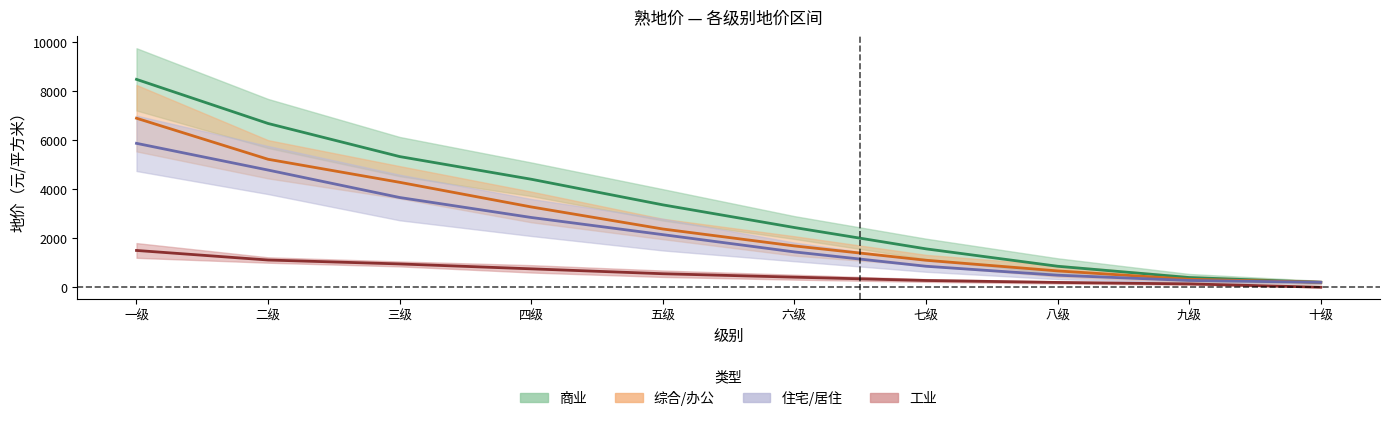

Reading right to left, transcribe all the data shown in this chart.

商业_低: 200	395	855	1565	2435	3360	4405	5330	6680	8480
商业_高: 200	325	665	1100	1685	2375	3275	4280	5220	6895
综合_低: 200	275	490	855	1440	2145	2845	3660	4780	5870
综合_高: 0	135	195	275	410	550	750	950	1110	1500